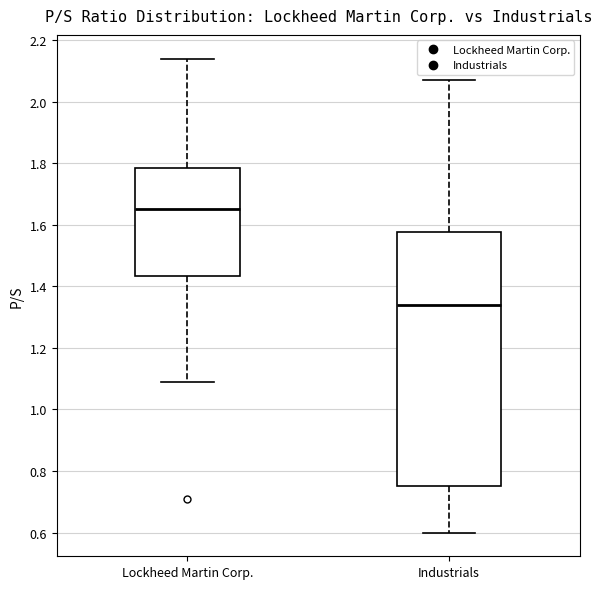

Reading left to right, read every box against the y-axis: the position of its median line, the range the box covers, and the ends of its whiskers. The values are not printed on the chart, so give them approximately, as read against the axis.

Lockheed Martin Corp.: median 1.66, box 1.44 to 1.78, whiskers 1.10 to 2.14
Industrials: median 1.34, box 0.76 to 1.58, whiskers 0.60 to 2.08